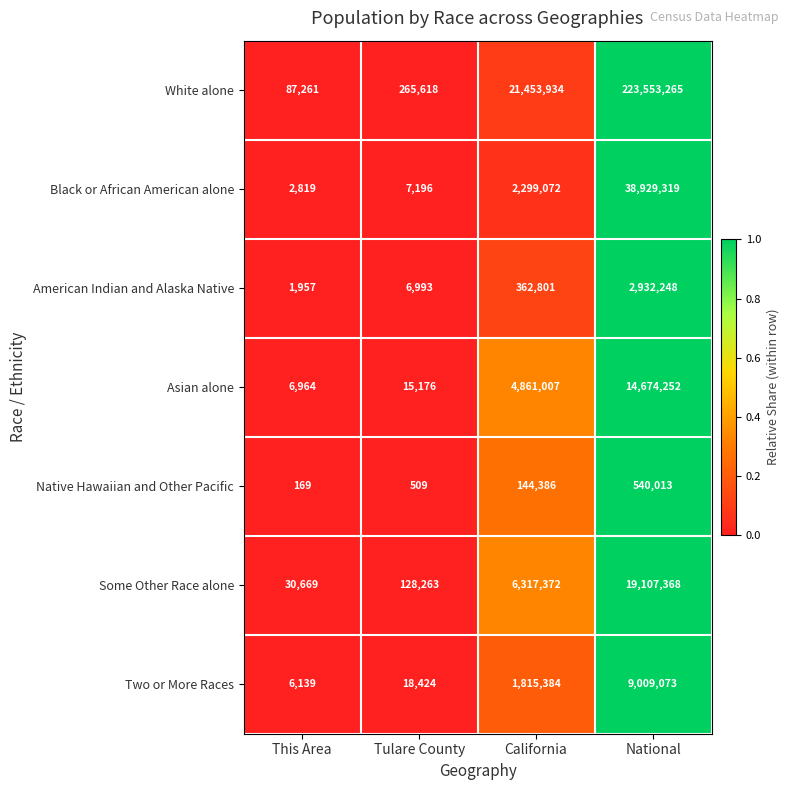

What is the approximate value of Asian alone at Tulare County, to the nearest 10?

15180